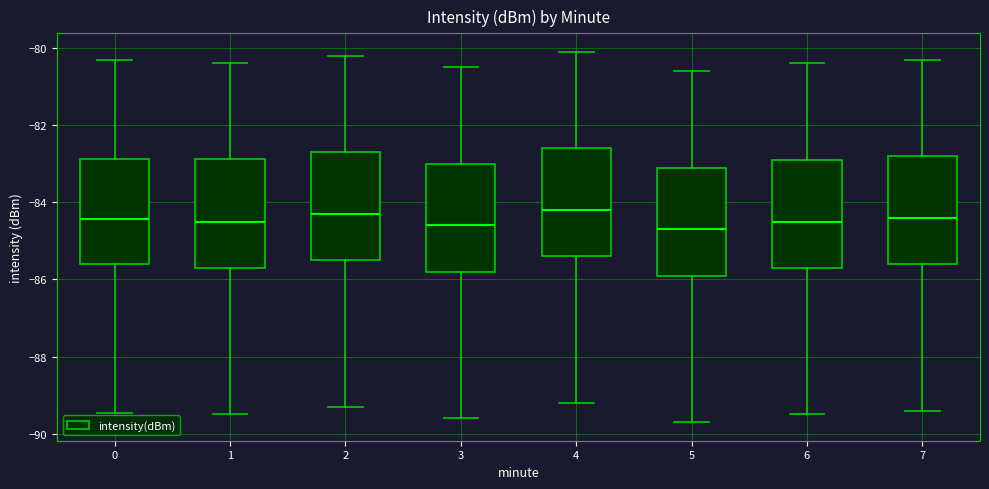

Where does the upper whisker of the box at x = 1 end on the y-axis? The values are not printed on the chart, so give them approximately, as read against the axis.

-80.4